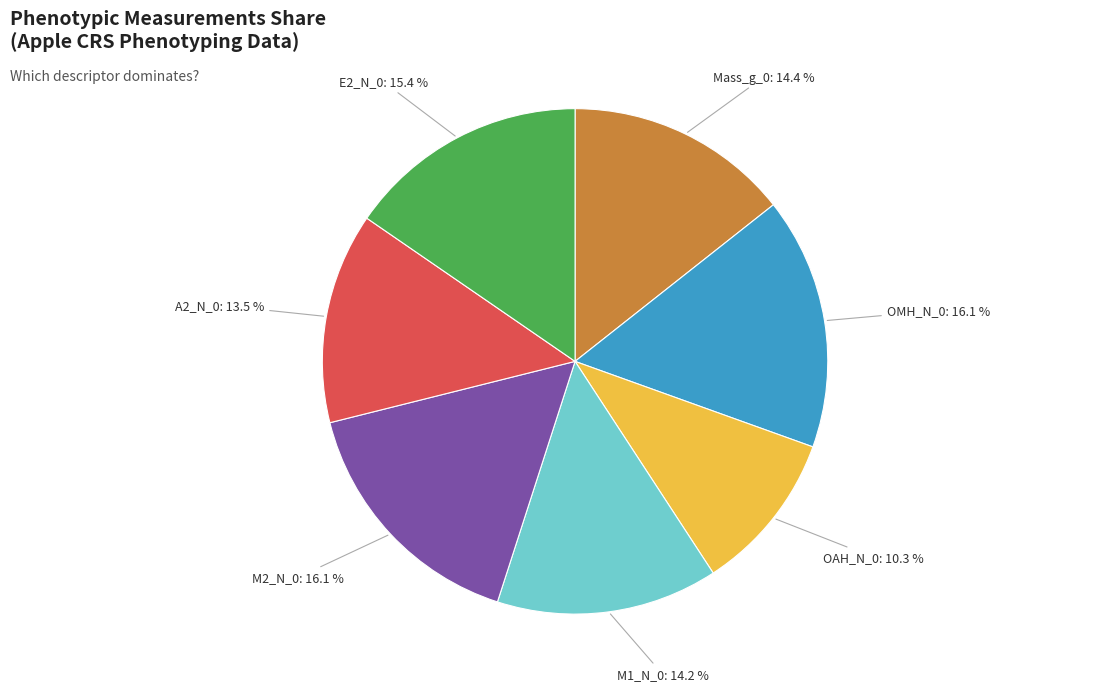

Does any single category account for the majority?

No